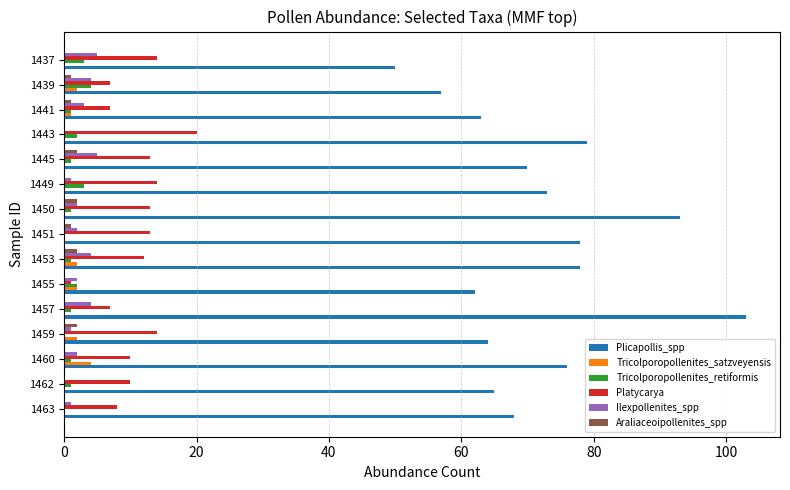

Is it true that Araliaceoipollenites_spp equals 0 at 1443?

True